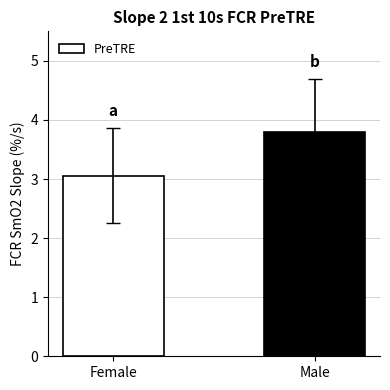

Which label corresponds to the largest value in the chart?

Male